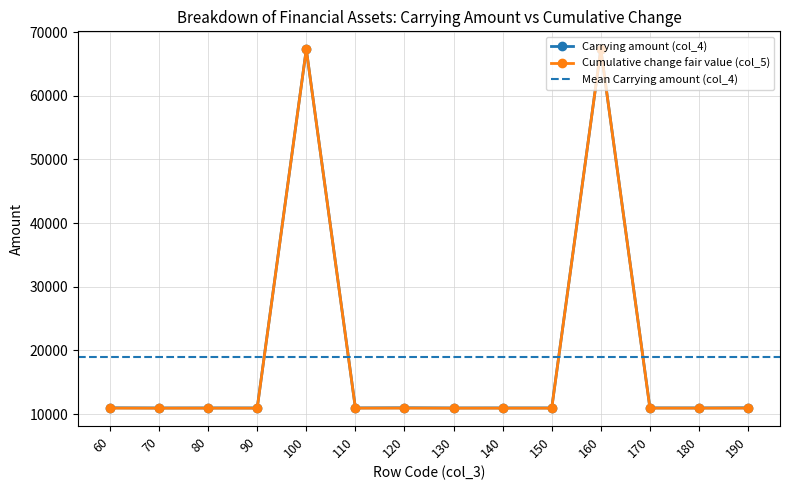

True or false: Carrying amount (col_4) and Cumulative change fair value (col_5) cross at least once.

False